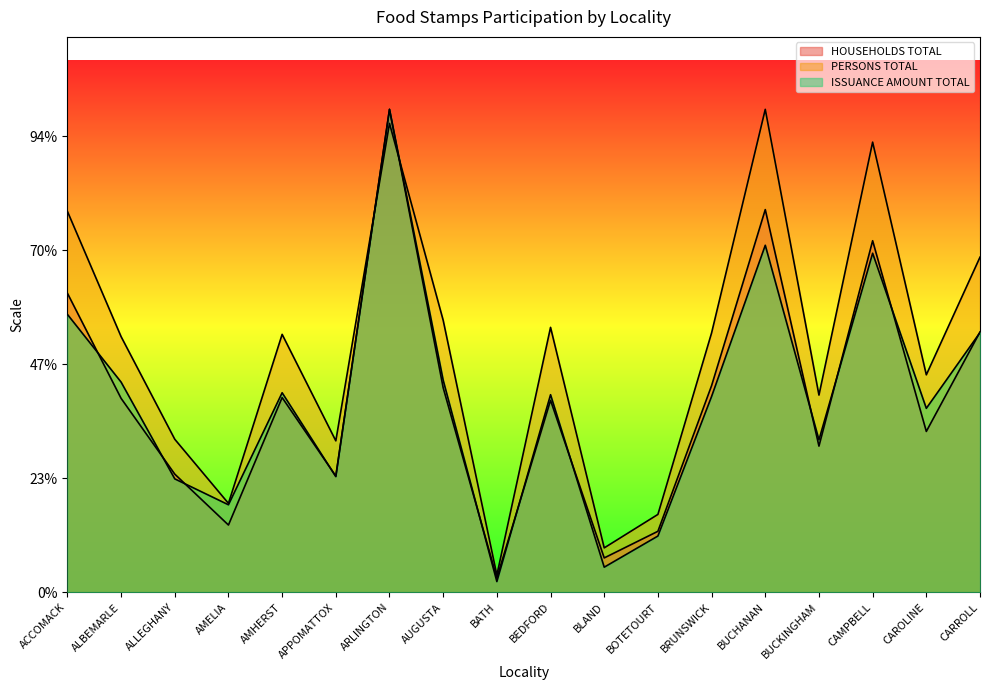

After their last crossing, which series has the higher values: PERSONS TOTAL or ISSUANCE AMOUNT TOTAL?

PERSONS TOTAL